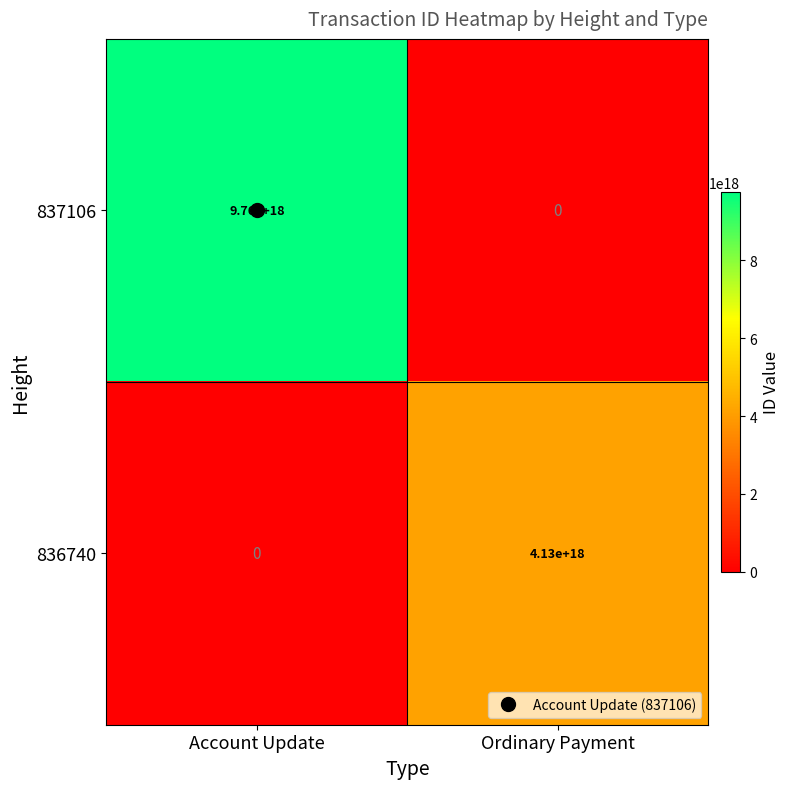

Which category has the highest value across all series?

Account Update